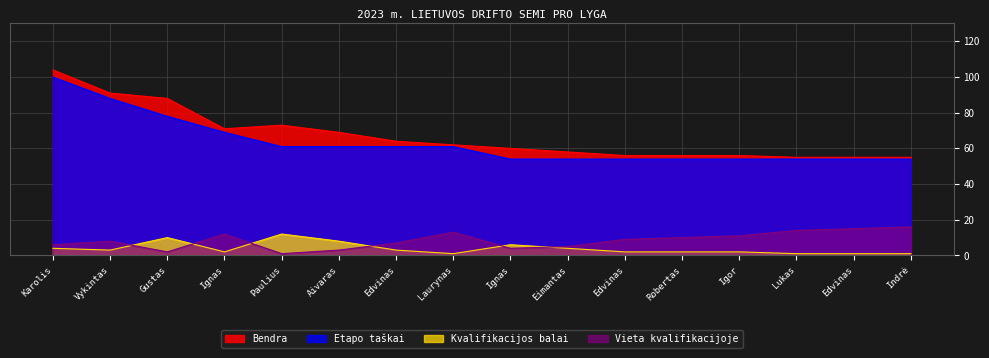

The value of Etapo taškai at Lukas is 78. True or false?

False